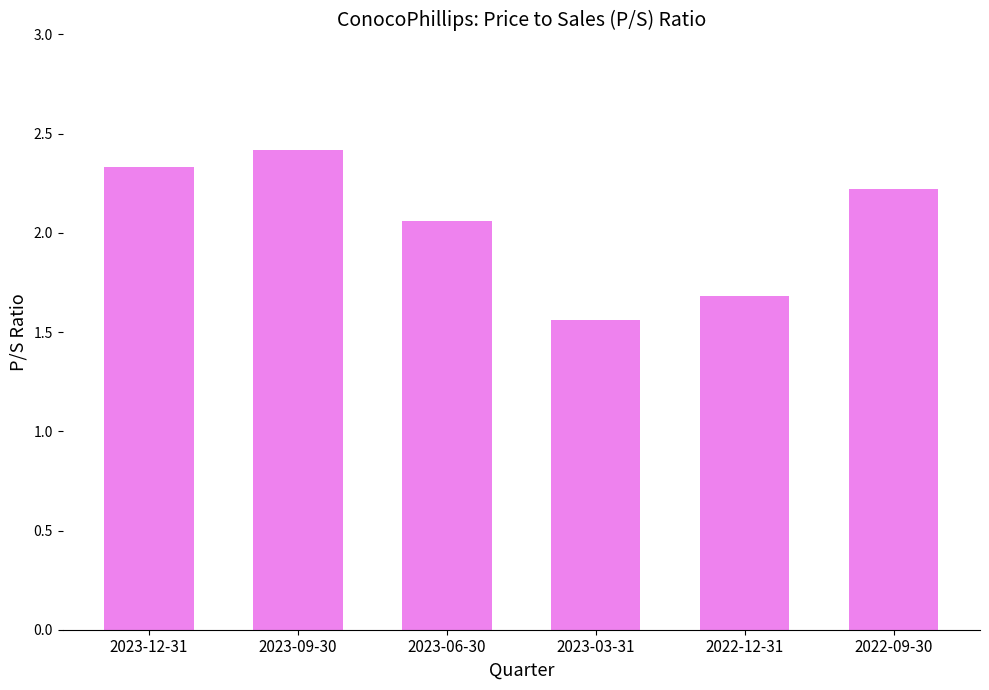

How many distinct data groups are displayed?

1